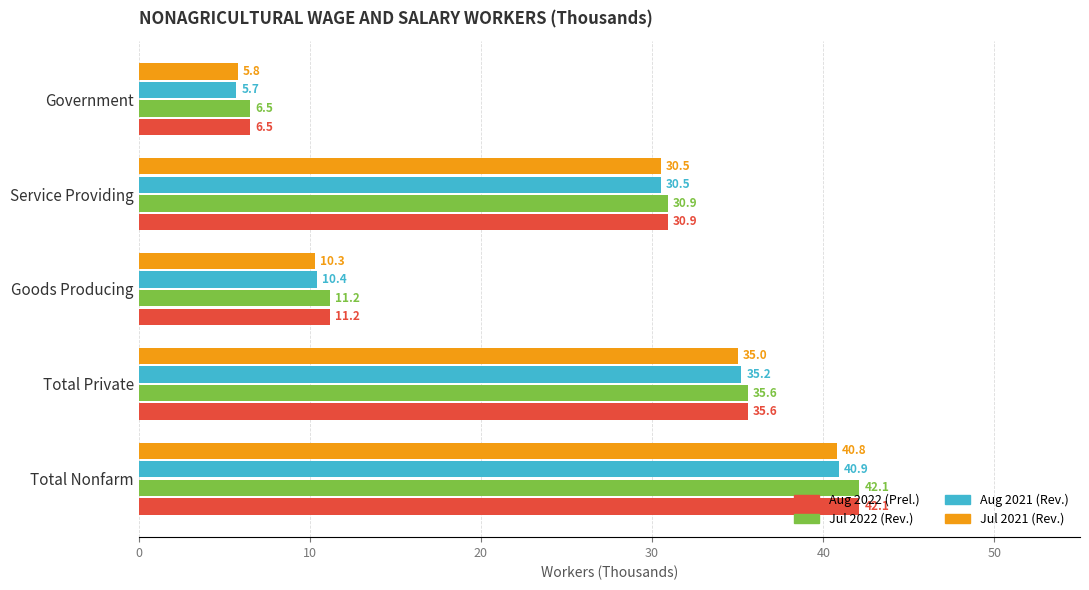

Read the Jul 2022 (Rev.) value at Total Nonfarm.

42.1